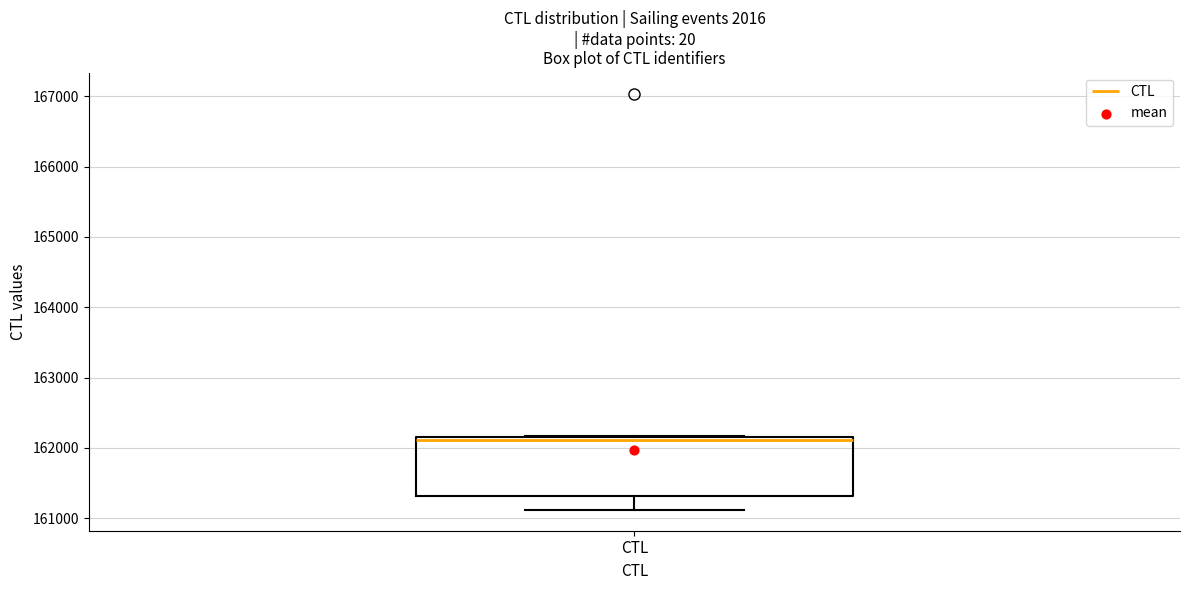

Read this box plot against the y-axis: the position of the median line, the range covered by the box, and the ends of both whiskers. The values are not printed on the chart, so give them approximately, as read against the axis.

median 162100, box 161300 to 162200, whiskers 161100 to 162200